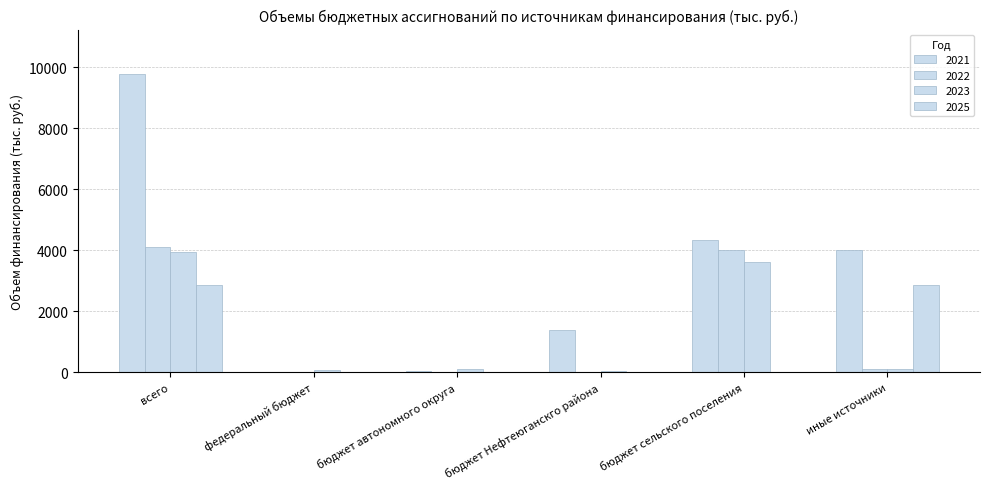

How many values in the 2023 series exceed 108?

3